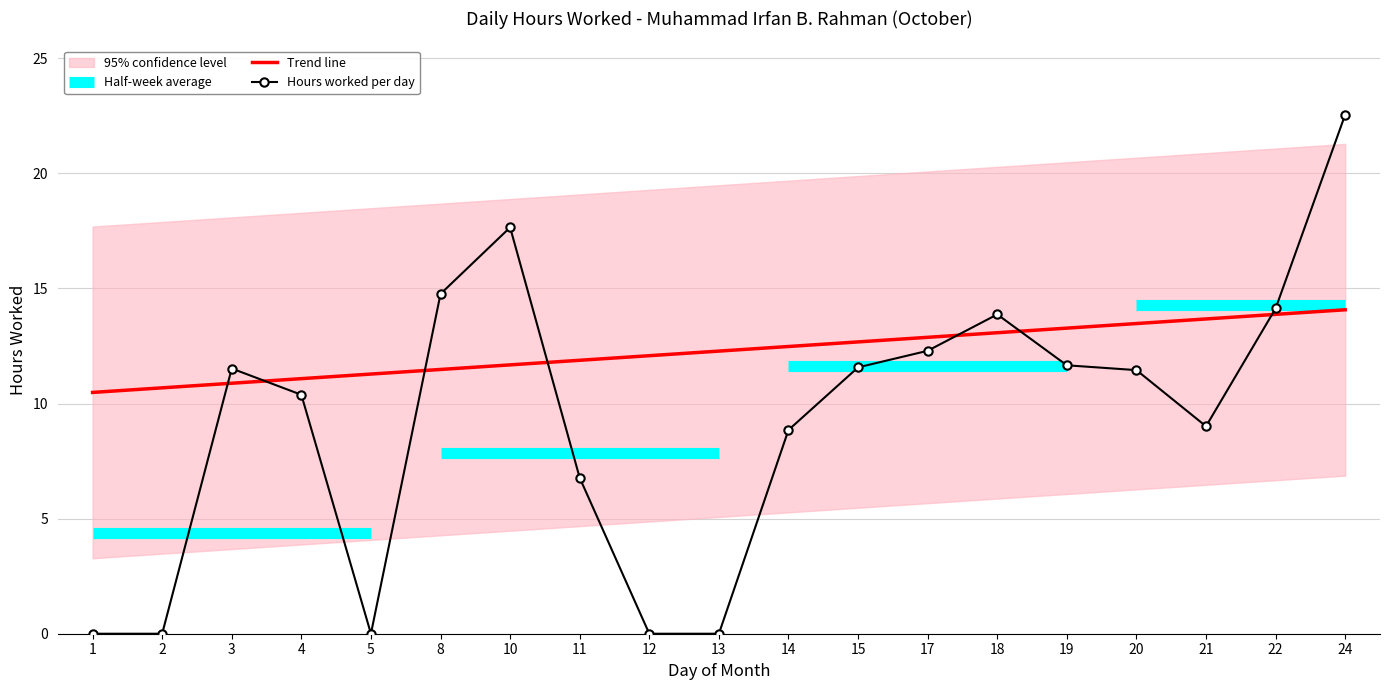

What value does the data have at 10?

17.6